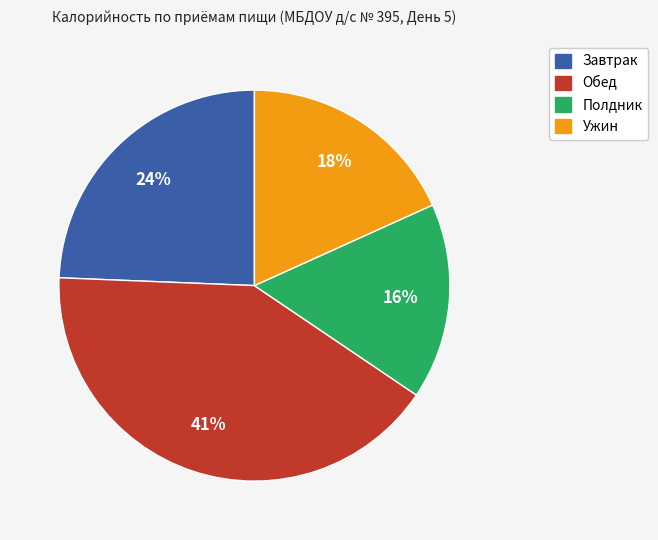

Is there any slice that represents more than half of the pie?

No